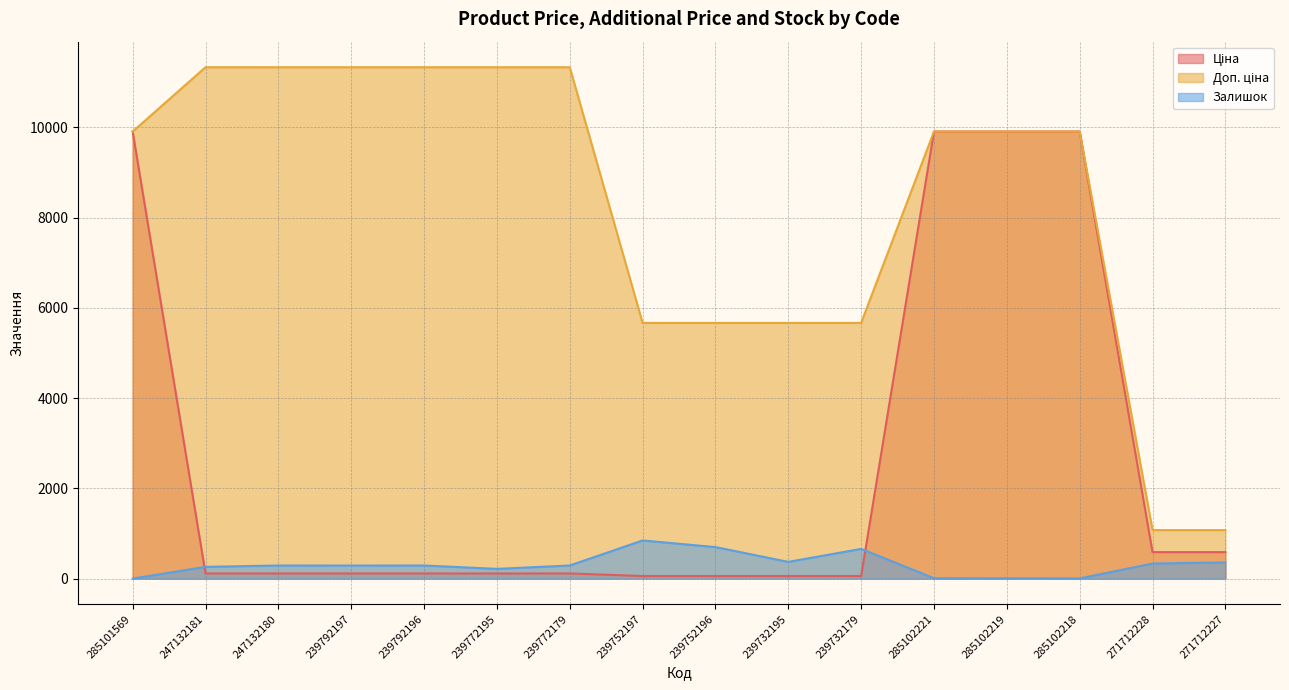

How many values in the Залишок series exceed 290?

6